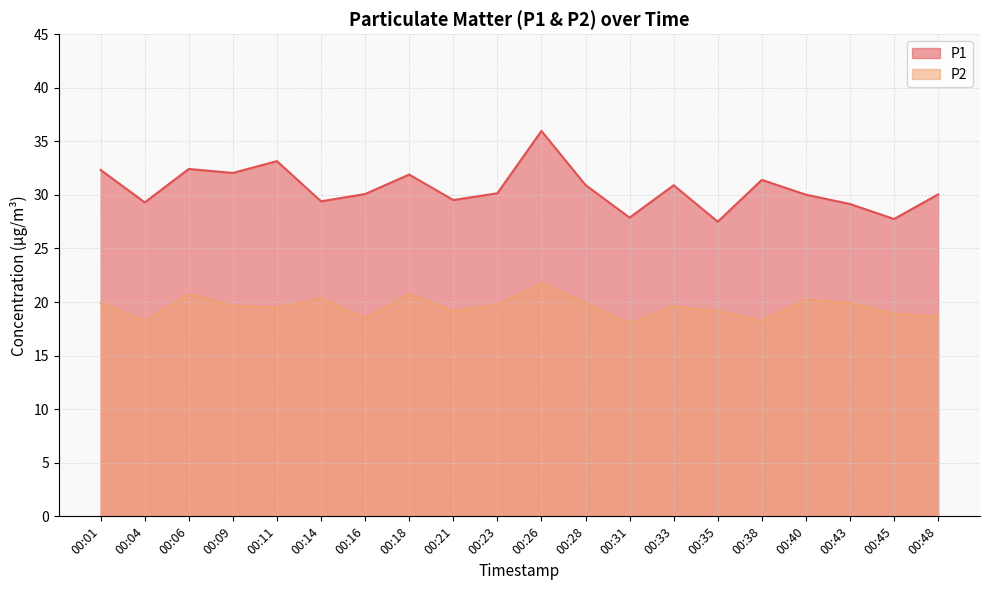

Which series has the widest spread of values?

P1